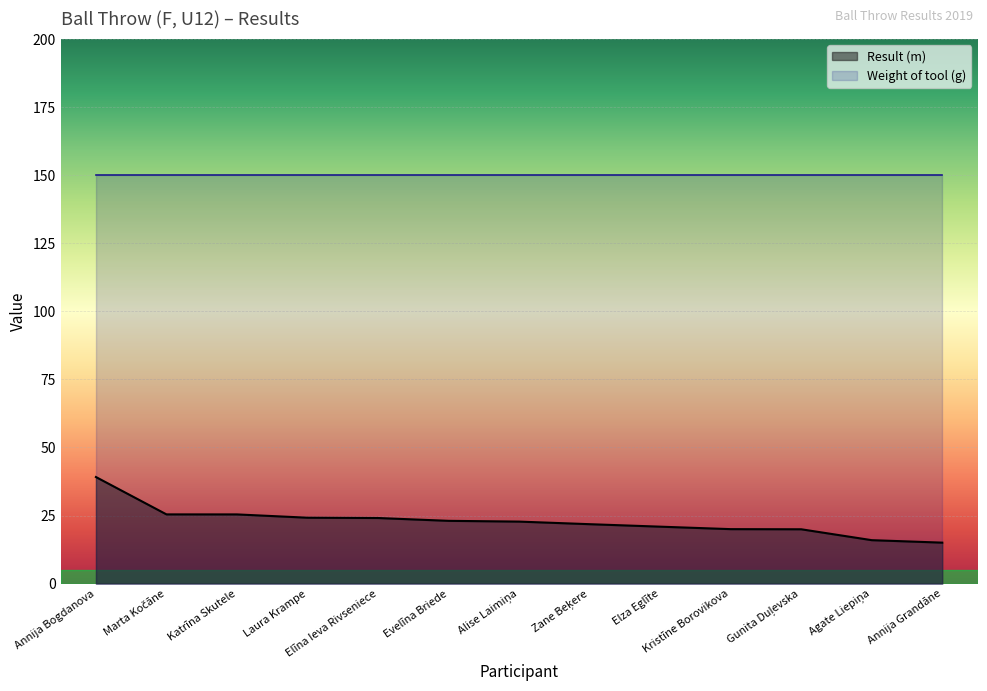

What is the value of the 13th point from the left?

15.0